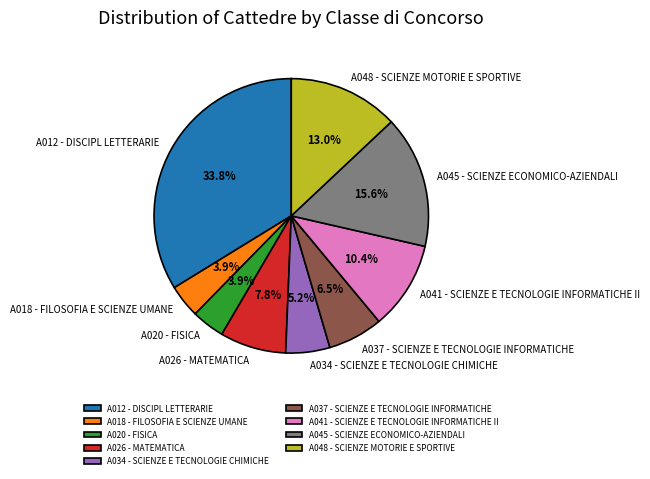

To the nearest percent, what portion does A018 - FILOSOFIA E SCIENZE UMANE represent?

4%